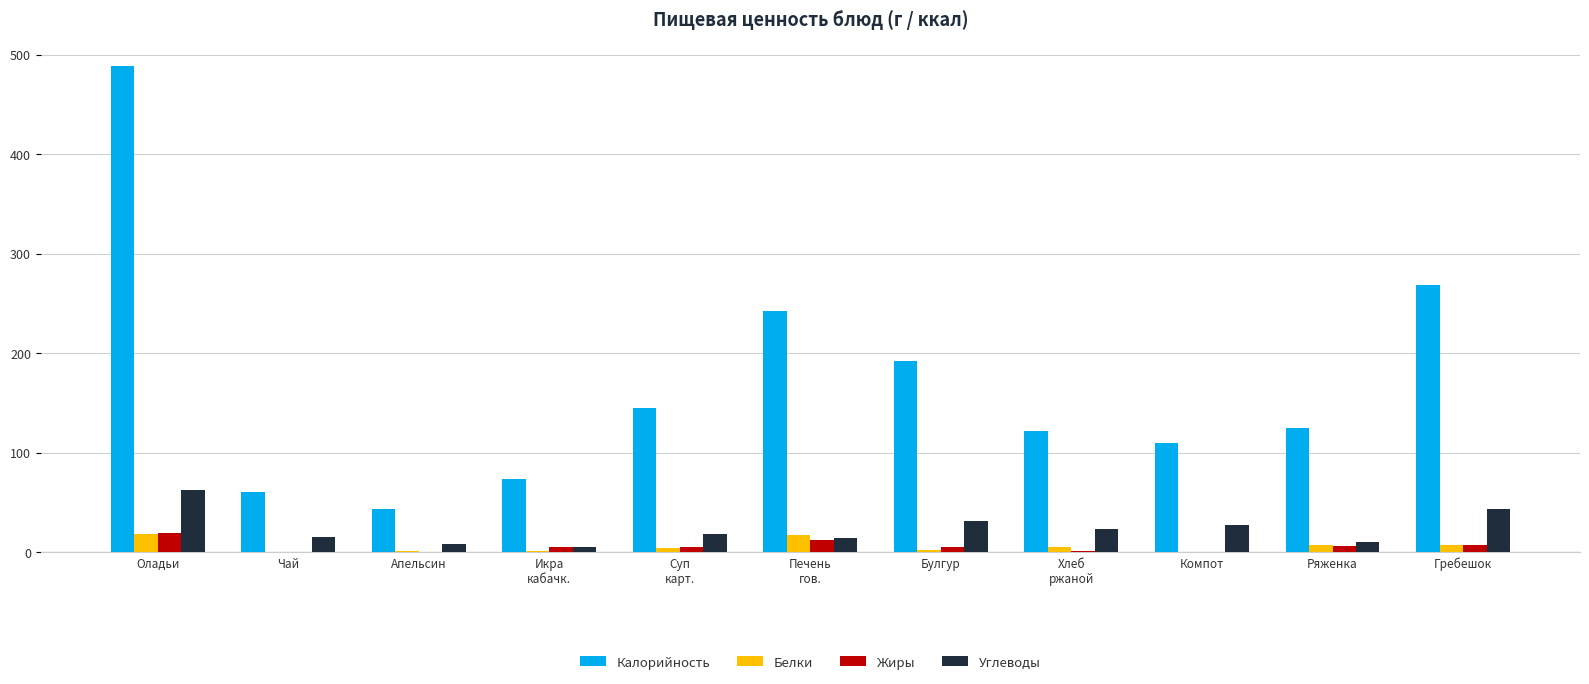

What is the sum of the Белки values at Икра
кабачк. and Чай?

1.3